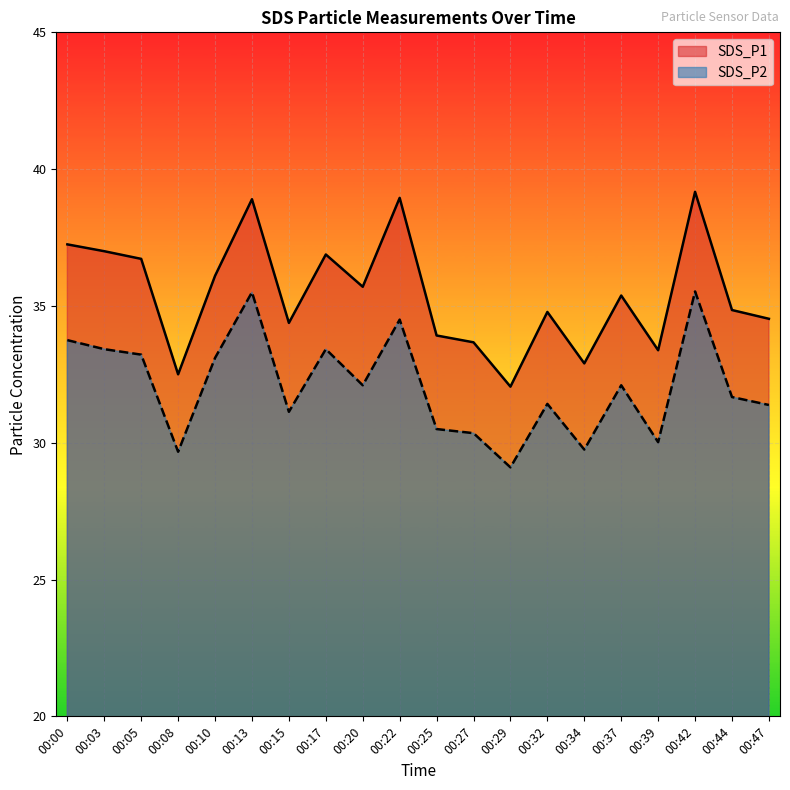

Which series changed the most between 00:08 and 00:13?

SDS_P1